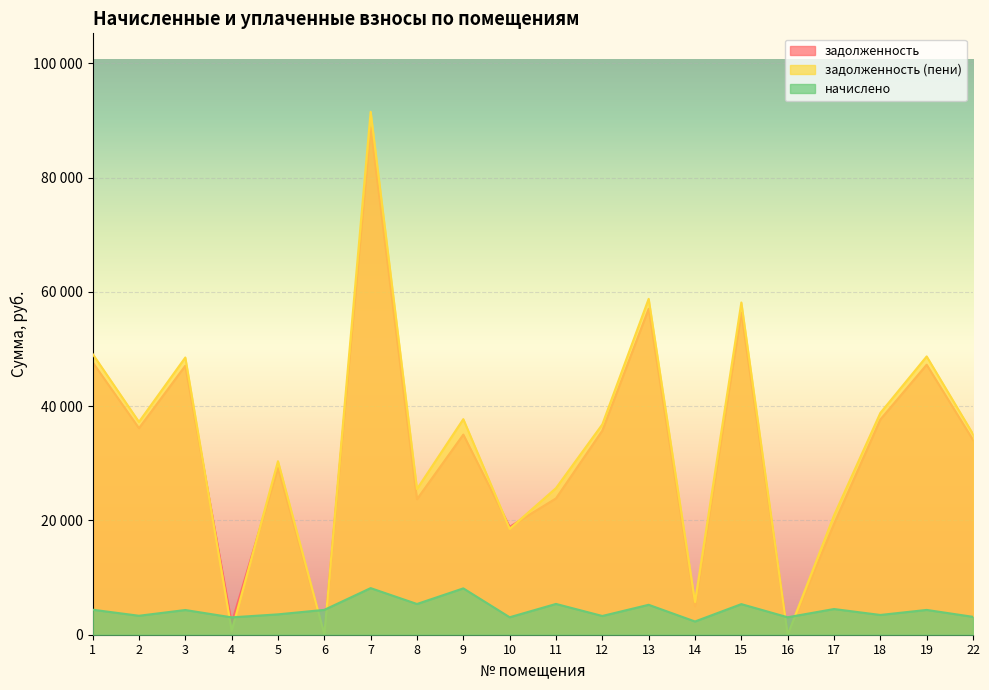

What is the difference between the second highest and minimum values in the задолженность (пени) series?

58796.6